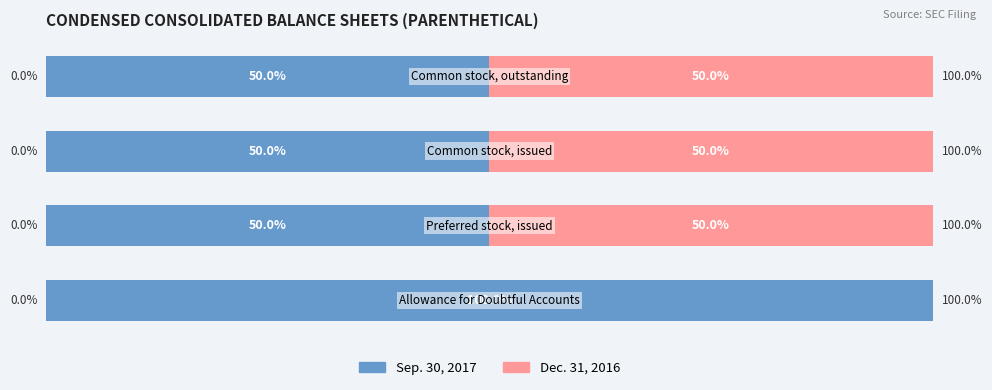

Rank the series by their average value, from lowest to highest.

Dec. 31, 2016, Sep. 30, 2017